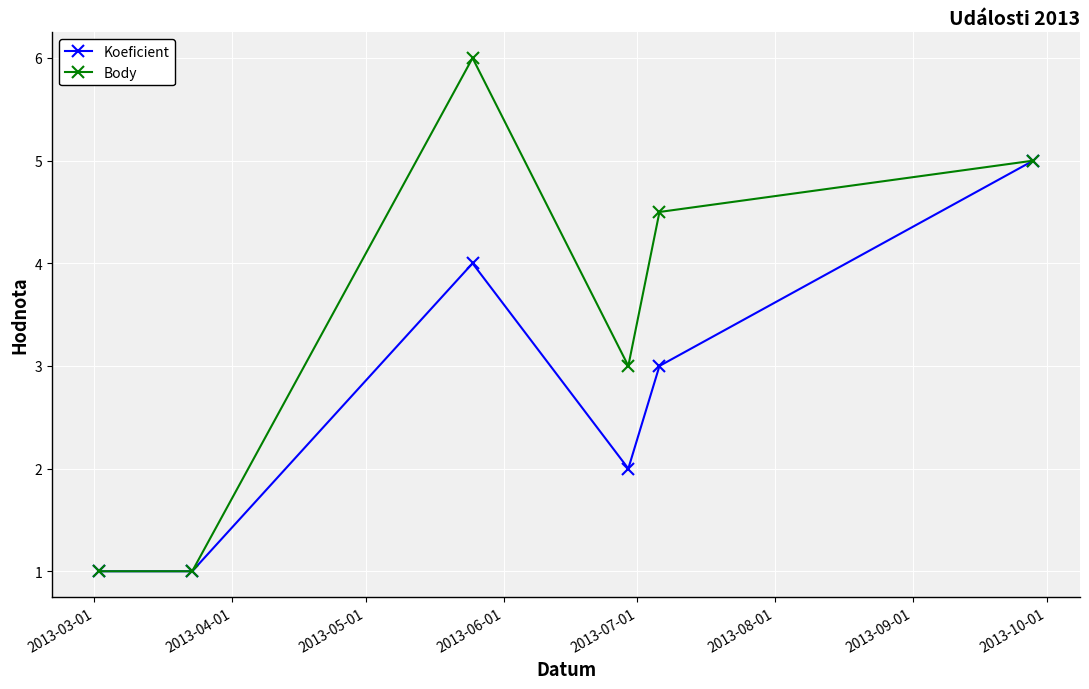

What is the minimum value shown in the chart?

1.0